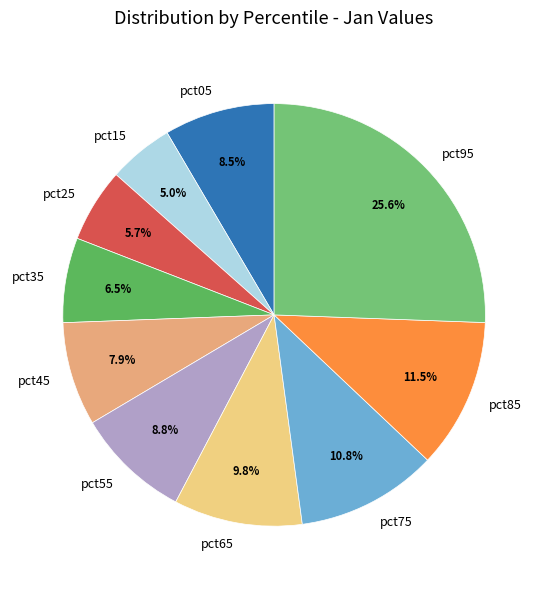

True or false: pct15 accounts for 14% of the total.

False